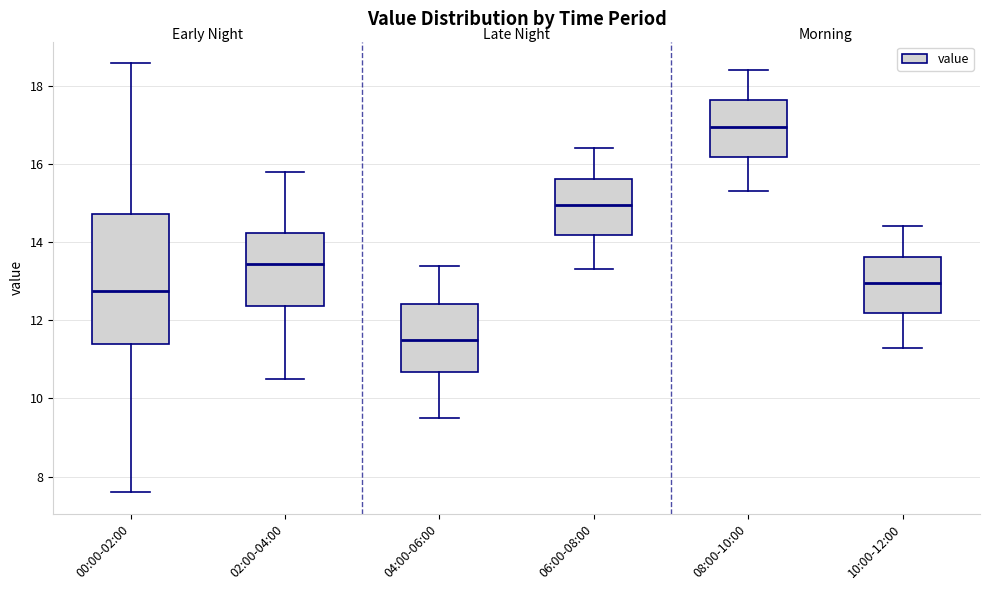

Reading left to right, read every box against the y-axis: the position of its median line, the range the box covers, and the ends of its whiskers. The values are not printed on the chart, so give them approximately, as read against the axis.

00:00-02:00: median 12.8, box 11.4 to 14.8, whiskers 7.6 to 18.6
02:00-04:00: median 13.4, box 12.4 to 14.2, whiskers 10.6 to 15.8
04:00-06:00: median 11.6, box 10.6 to 12.4, whiskers 9.6 to 13.4
06:00-08:00: median 15.0, box 14.2 to 15.6, whiskers 13.4 to 16.4
08:00-10:00: median 17.0, box 16.2 to 17.6, whiskers 15.4 to 18.4
10:00-12:00: median 13.0, box 12.2 to 13.6, whiskers 11.4 to 14.4